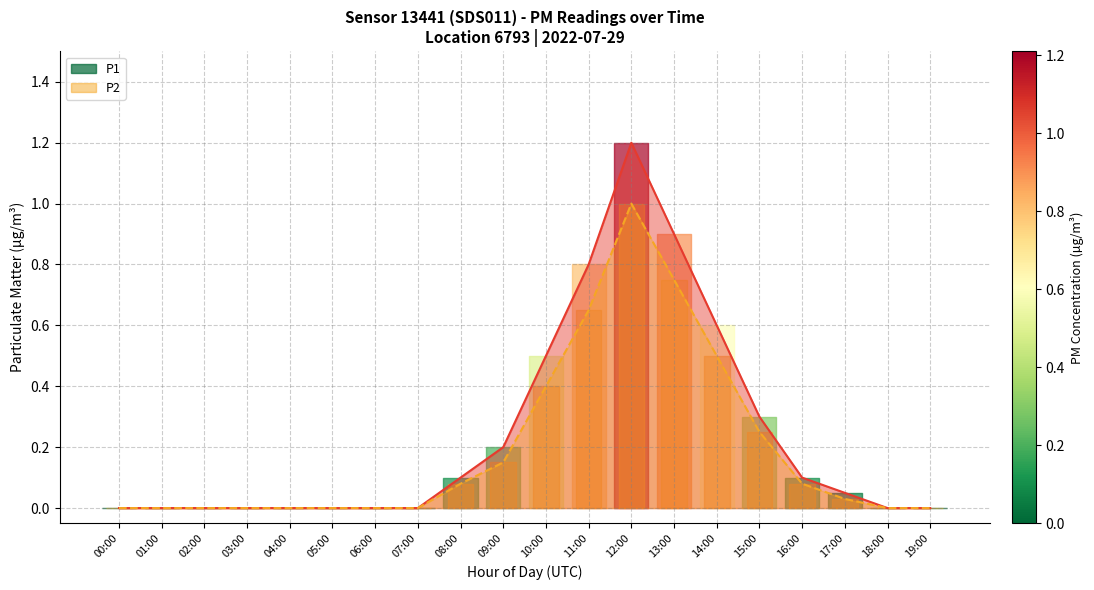

True or false: P1 has more than 0 interior local peaks.

True